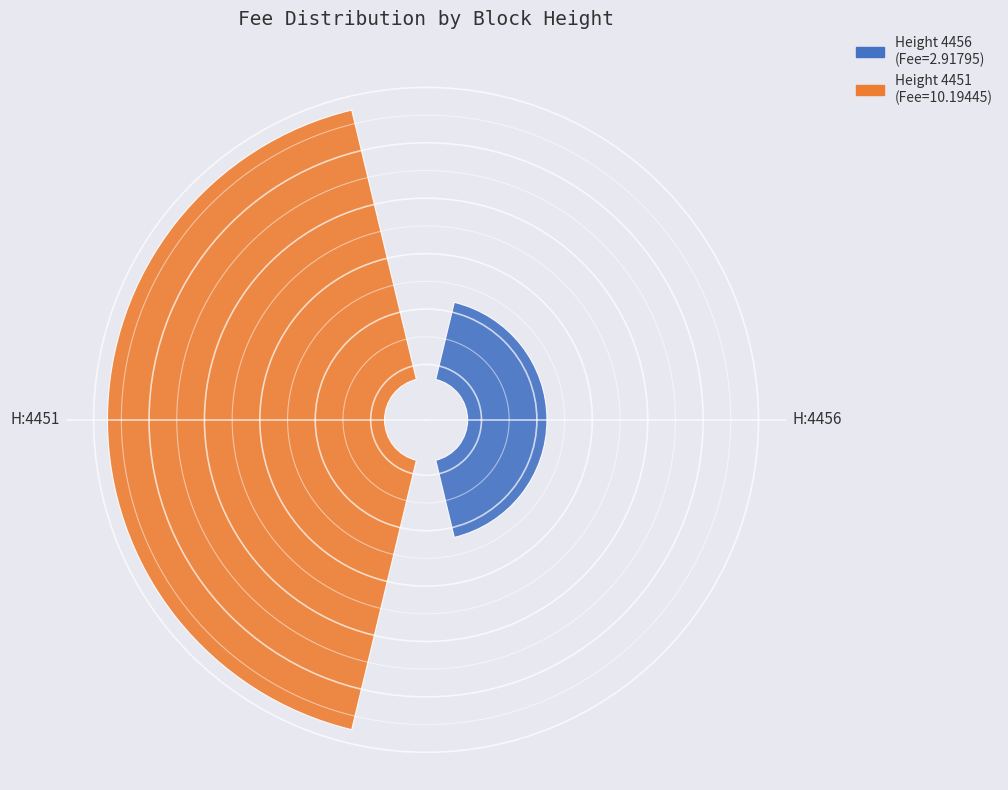

What percentage is NOT represented by 4456?

77.7%